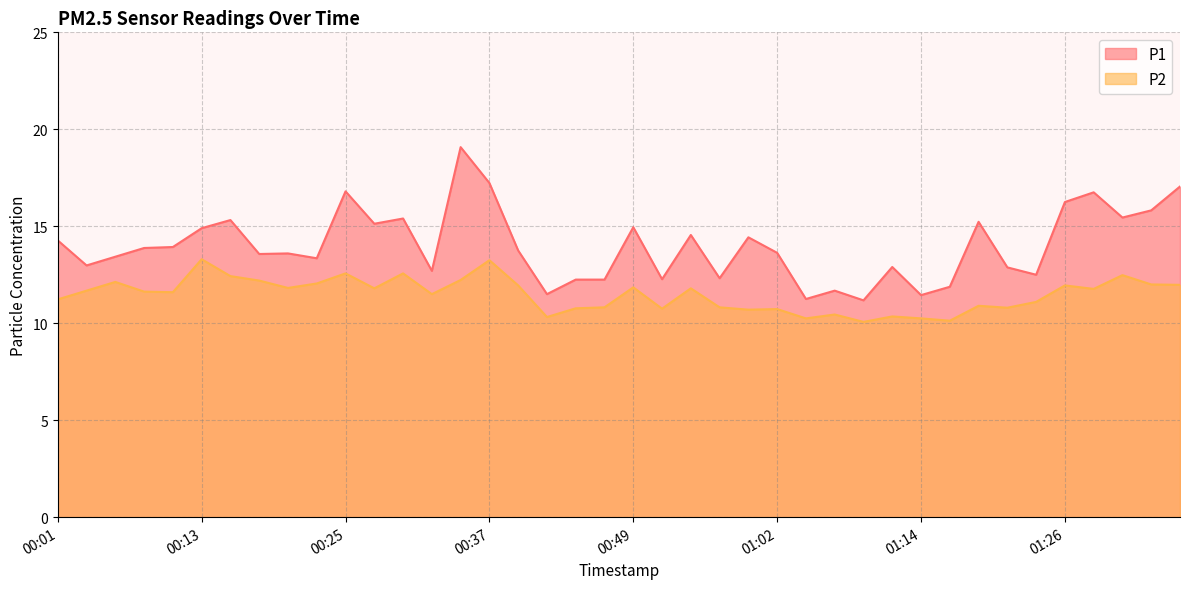

What is the lowest value of the P1 series?

11.2